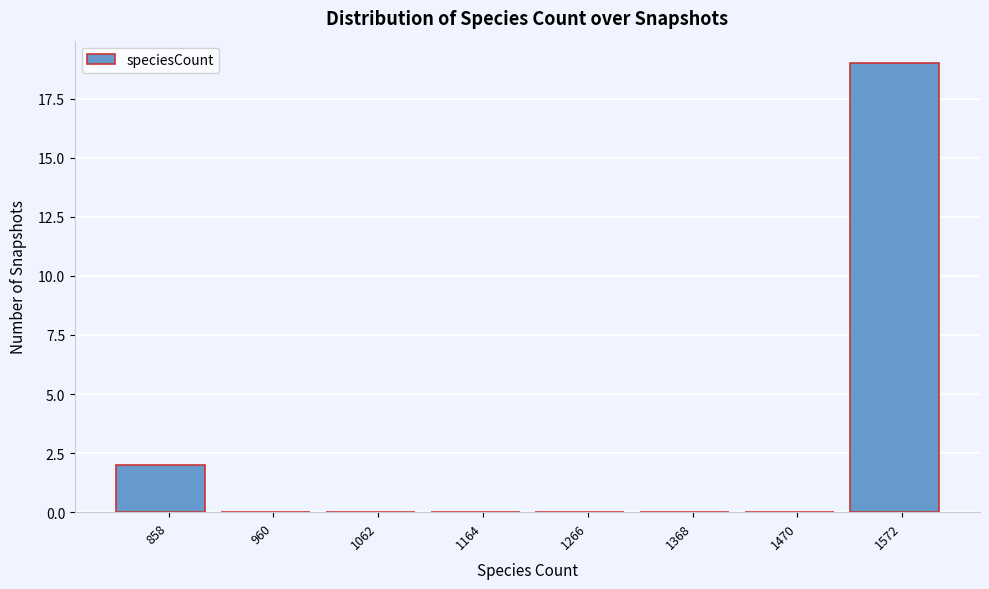

Reading left to right, extract all data points from this chart.

858=2	960=0	1062=0	1164=0	1266=0	1368=0	1470=0	1572=19